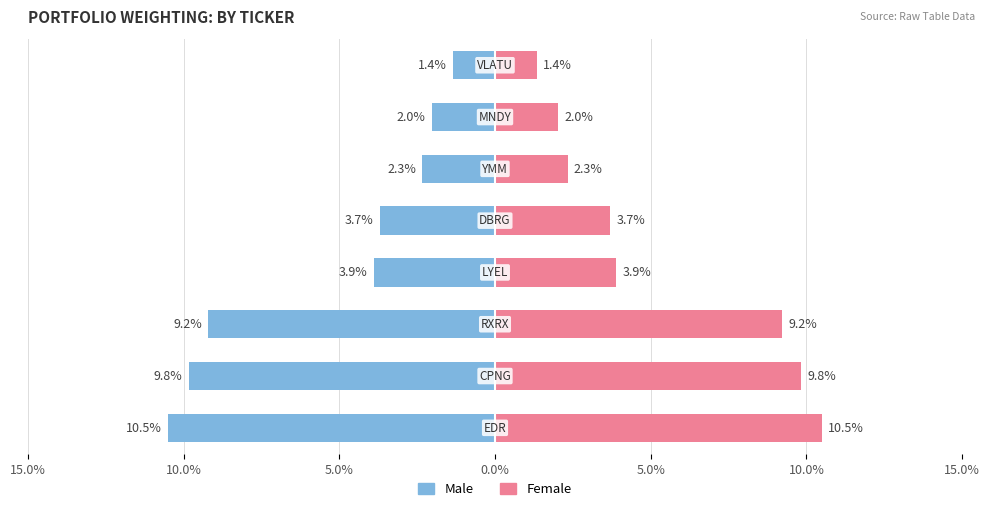

Which series has the largest total across all categories?

Female